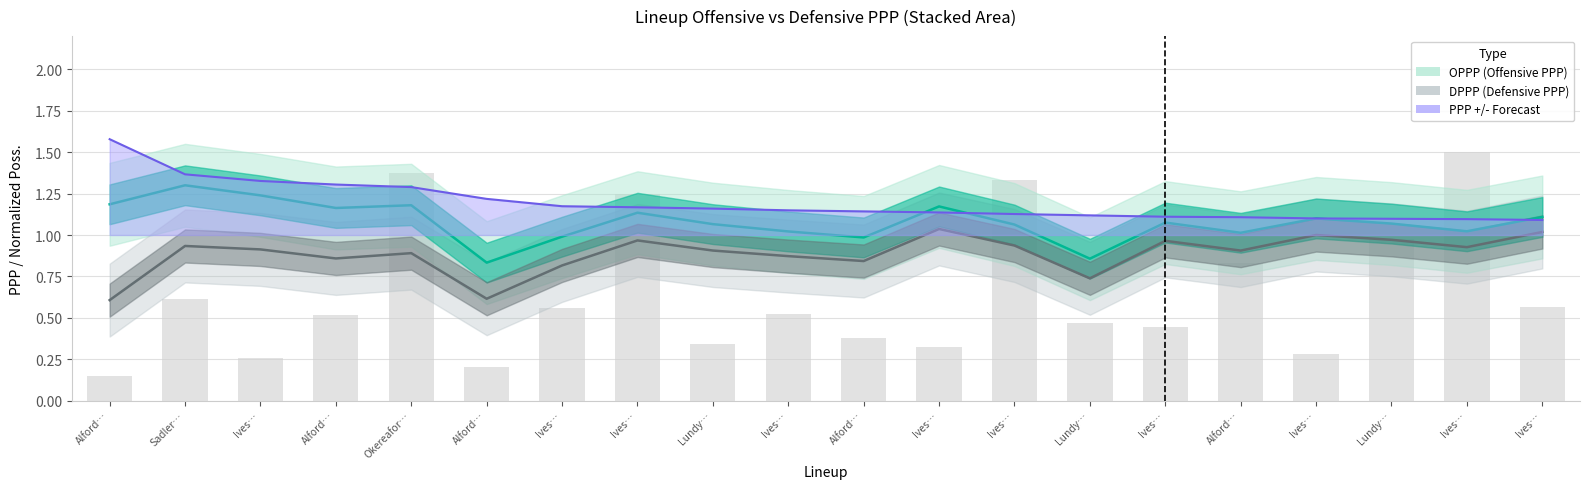

Which series has the largest total across all categories?

PPP +/-